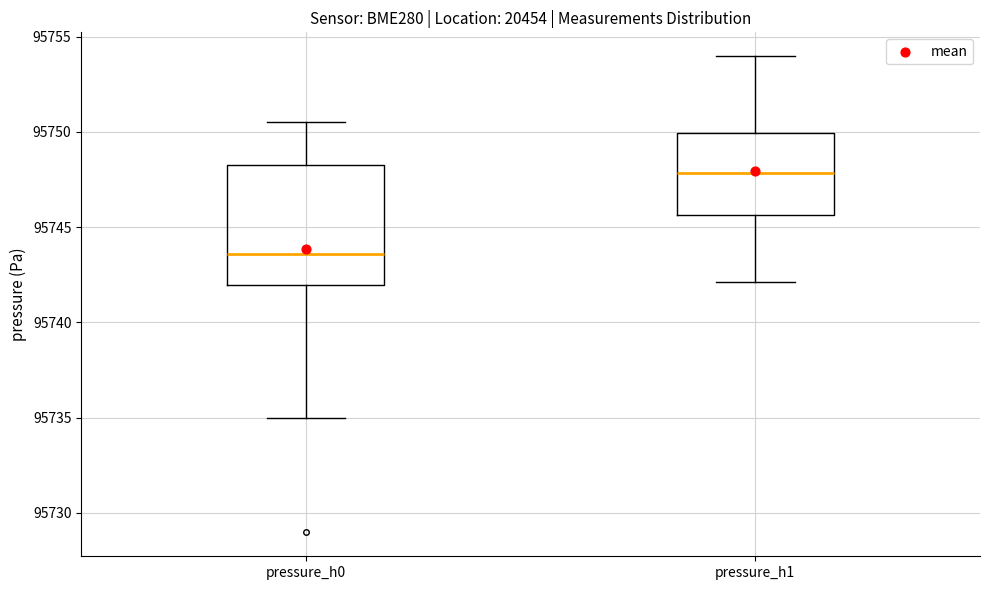

Reading left to right, transcribe this box plot: for each box, give where its median line is, the range the box spans, and where its two whiskers end, as read against the y-axis. The values are not printed on the chart, so give them approximately, as read against the axis.

pressure_h0: median 95743.5, box 95742.0 to 95748.0, whiskers 95735.0 to 95750.5
pressure_h1: median 95748.0, box 95745.5 to 95750.0, whiskers 95742.0 to 95754.0